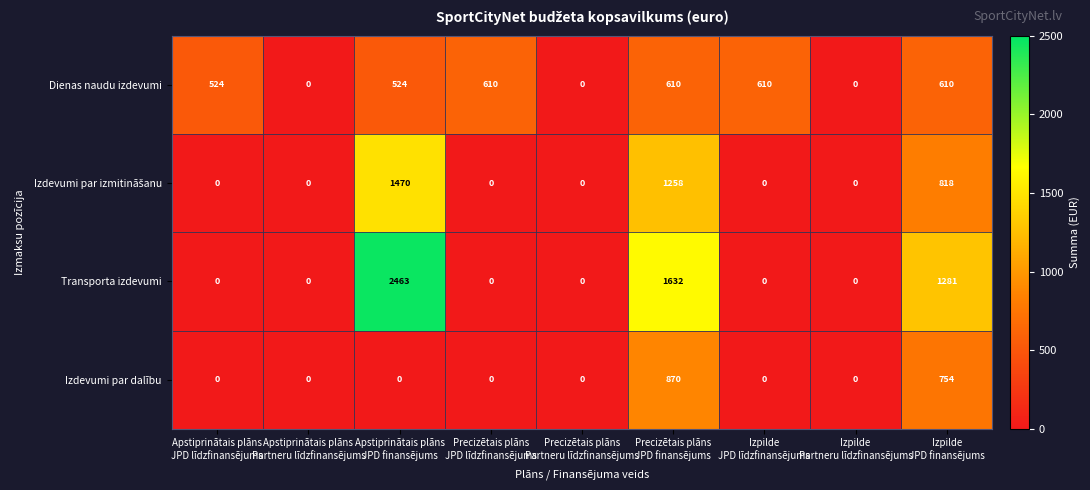

How many data points does each series have?

9